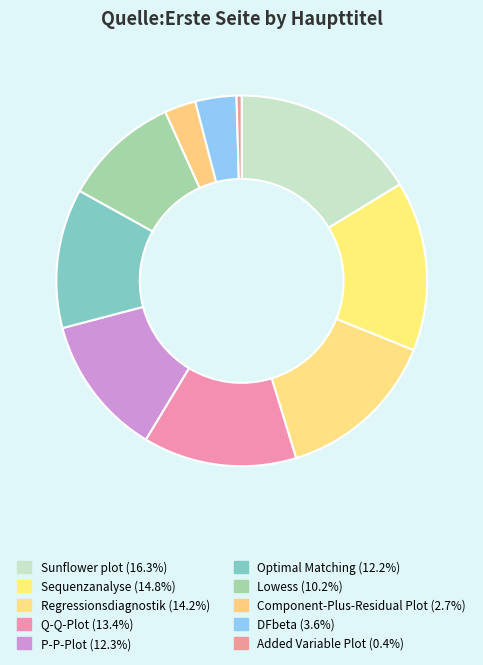

Is Q-Q-Plot the majority of the pie?

No